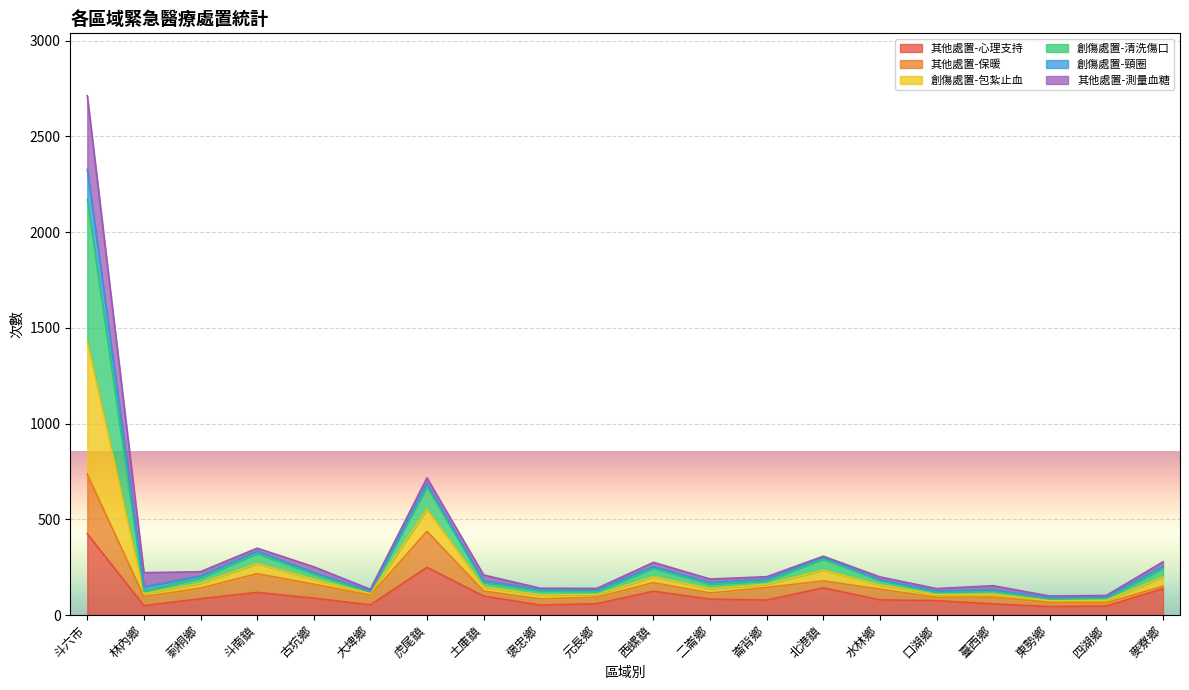

What is the label of the 13th point from the right?

土庫鎮